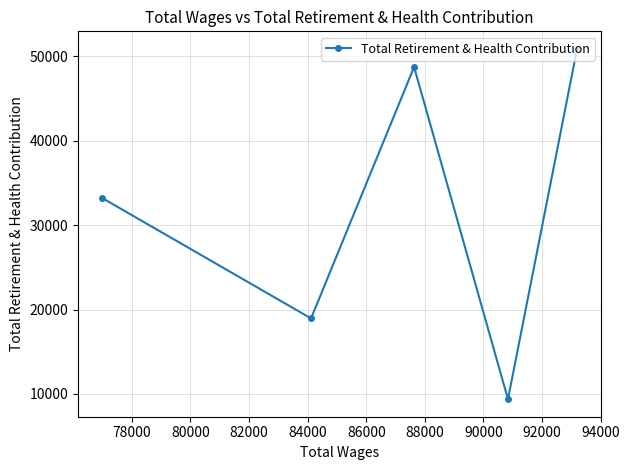

Reading right to left, extract all data points from this chart.

50864	9382	48716	18948	33228